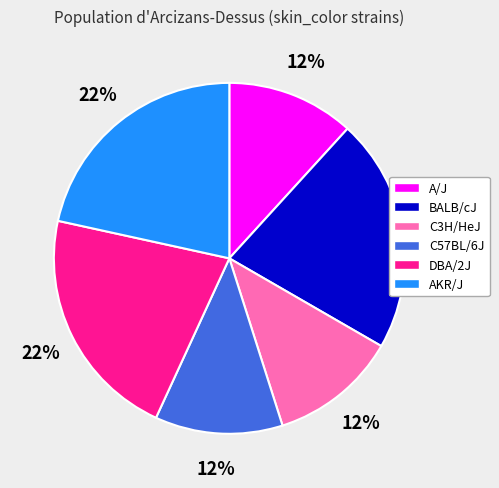

True or false: C3H/HeJ accounts for 12% of the total.

True